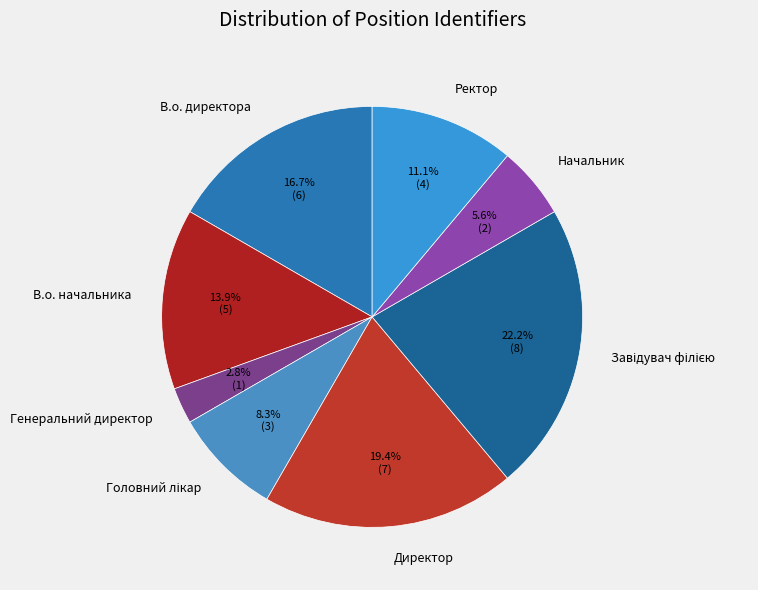

What is the ratio of the value at Начальник to the value at Ректор?

0.5